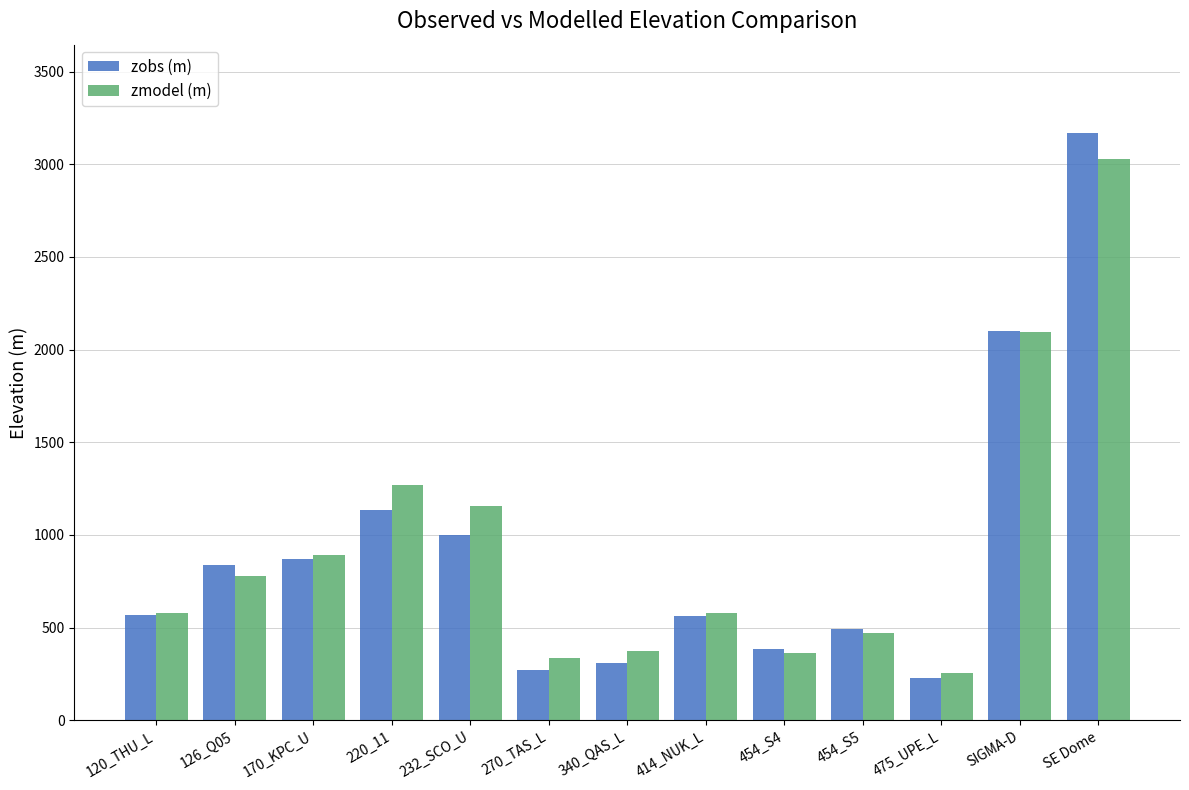

What is the minimum value for zmodel (m)?

254